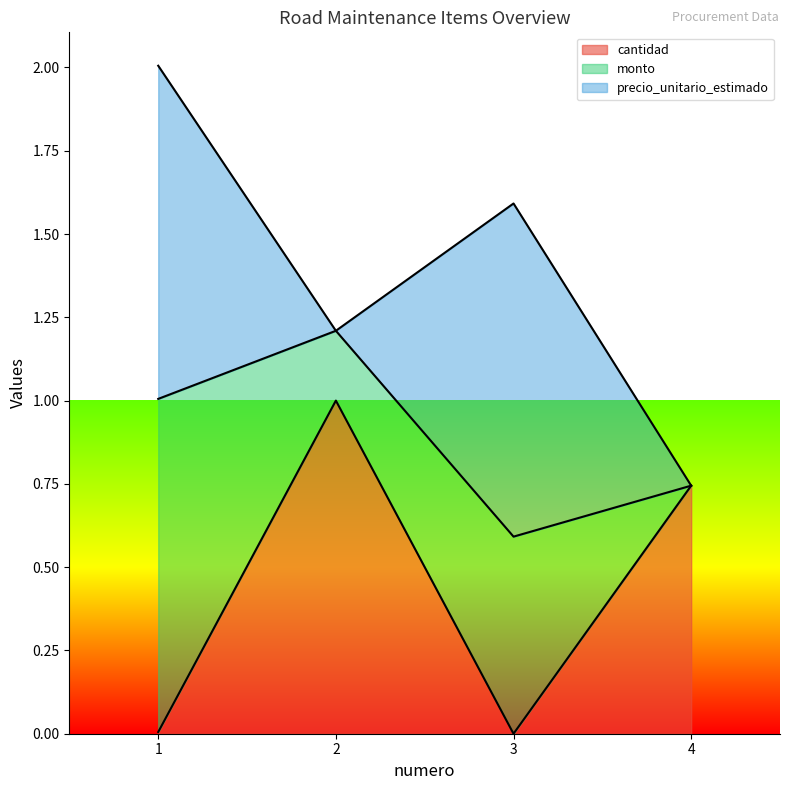

What is the maximum value for cantidad?

1.0